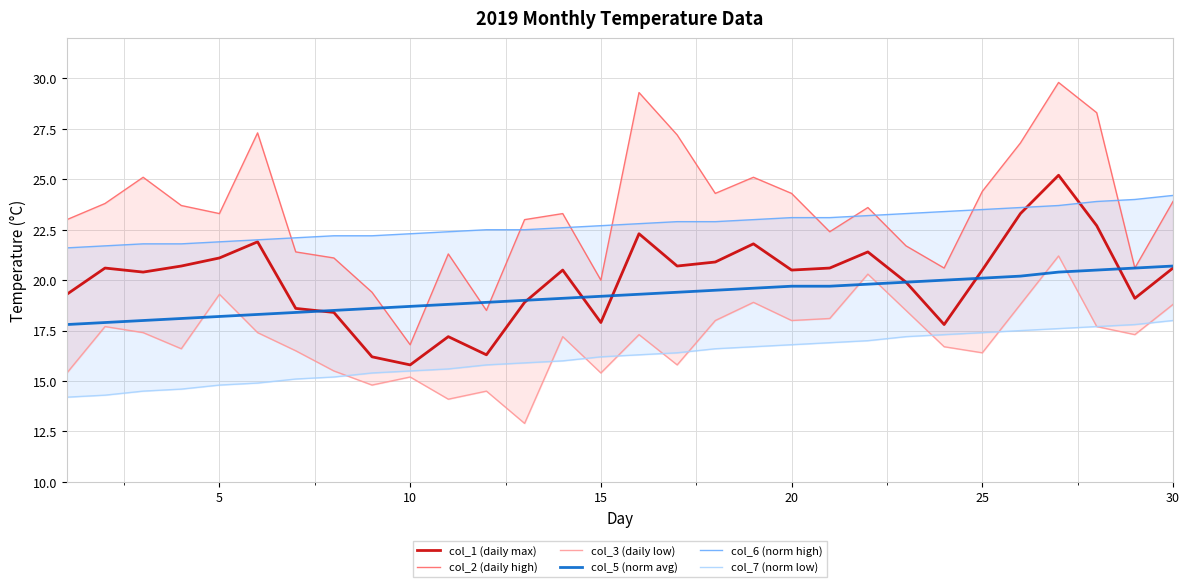

How many lines are shown in the chart?

6